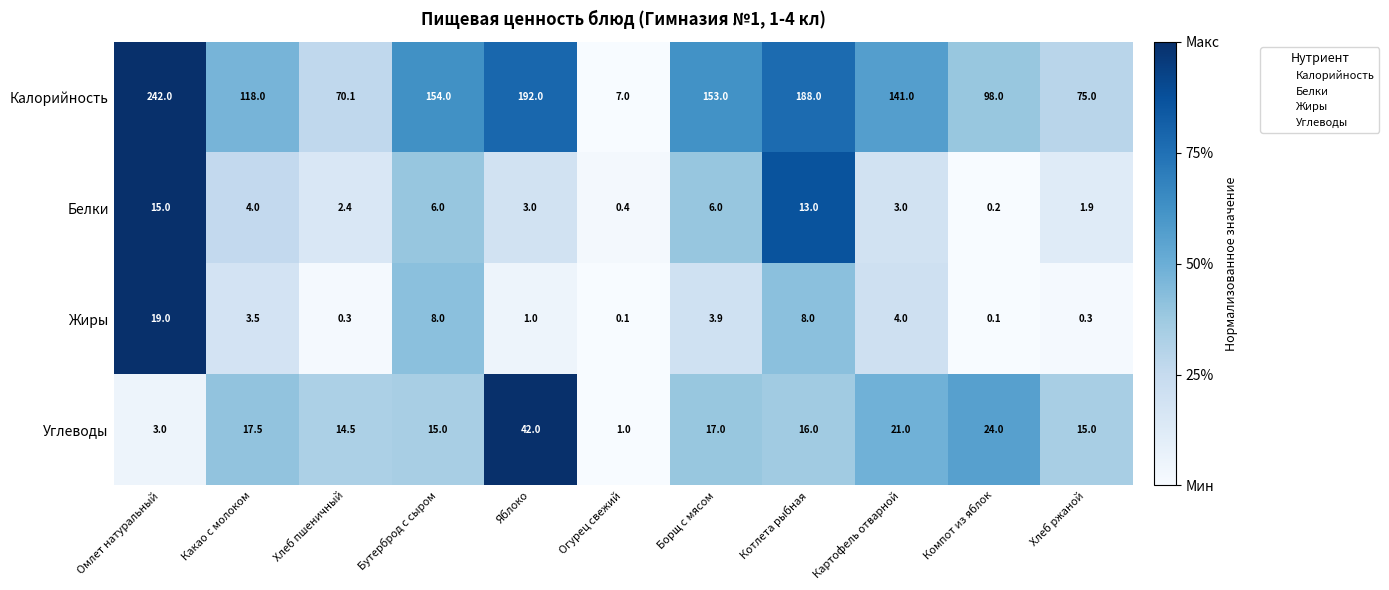

What is the total value across all series at Картофель отварной?

169.0